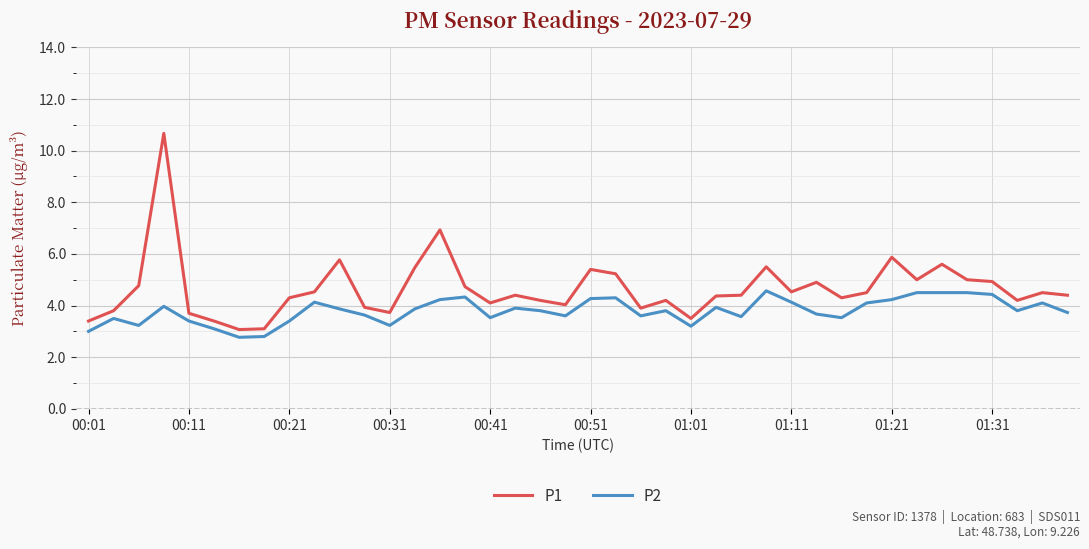

What is the difference between the second highest and minimum values in the P2 series?

1.7